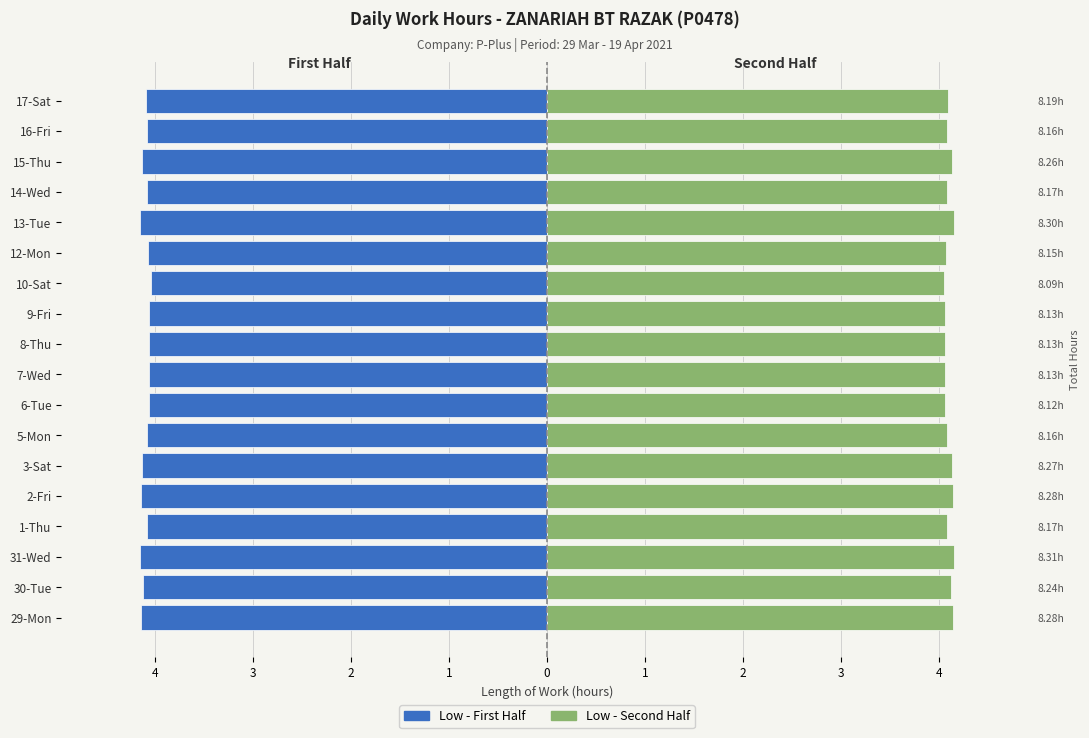

What is the value of the Low (first half) bar at the 1st from the left?

-4.1